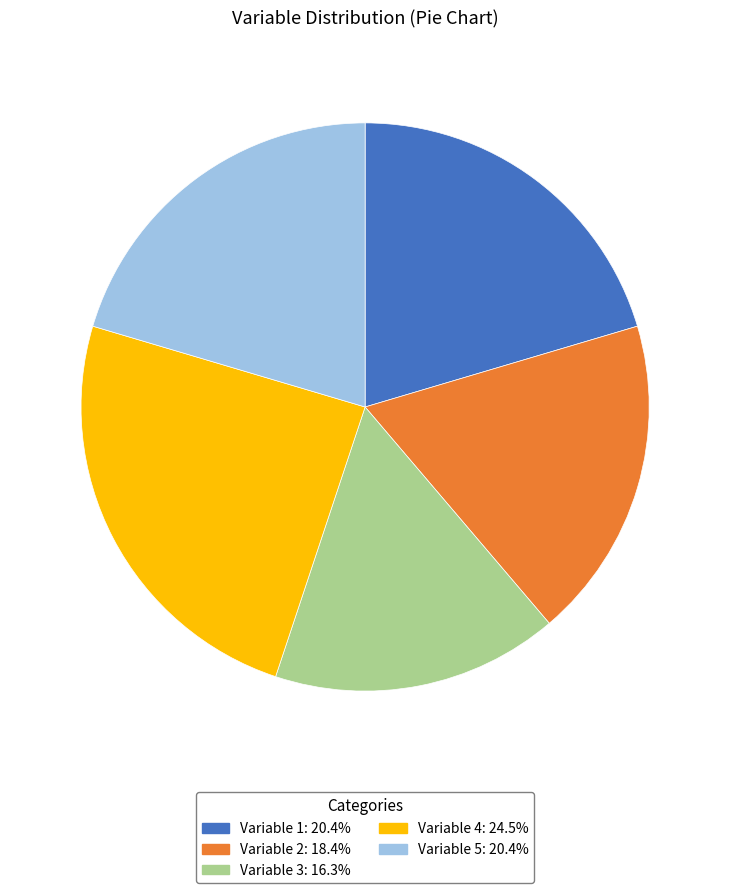

Does any single category account for the majority?

No